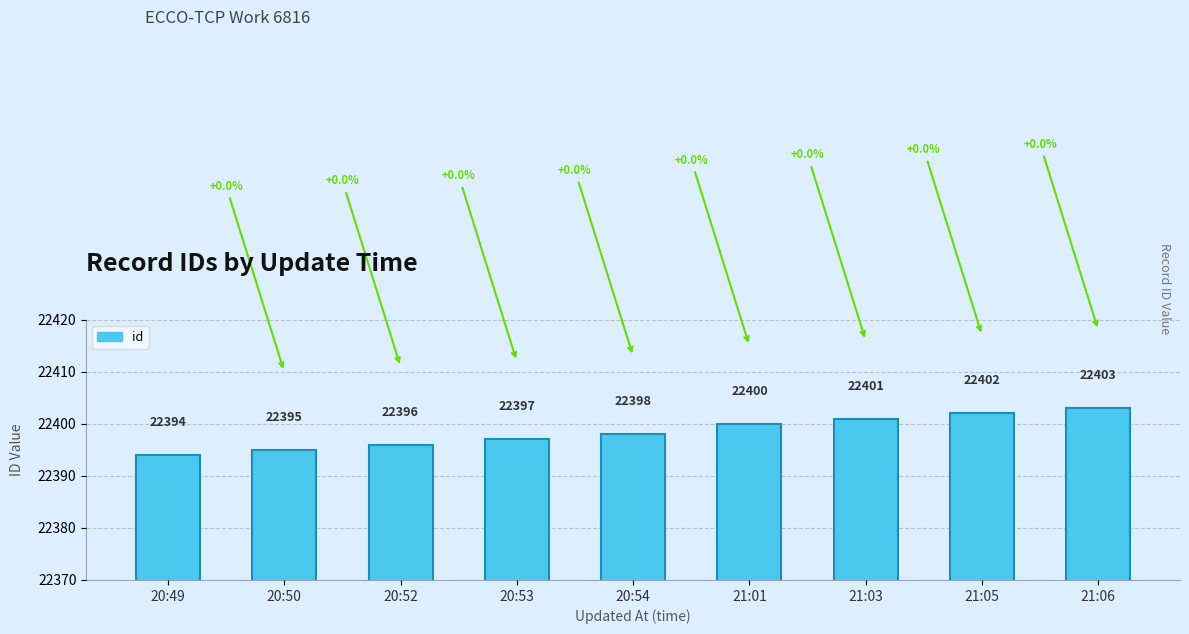

What is the sum of the values at 21:05 and 20:54?

44800